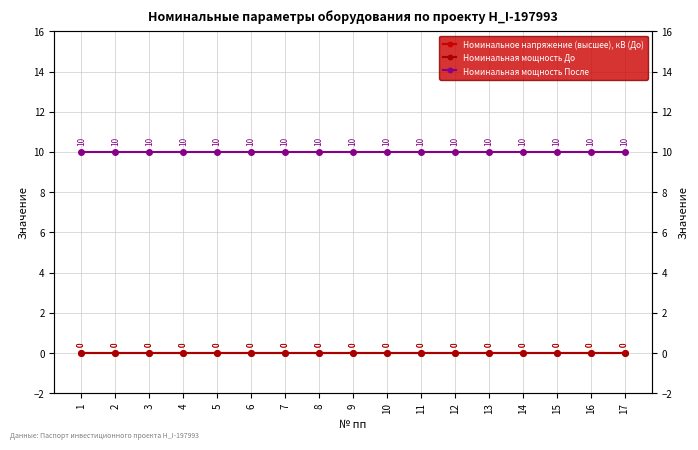

How many categories are shown in the chart?

17